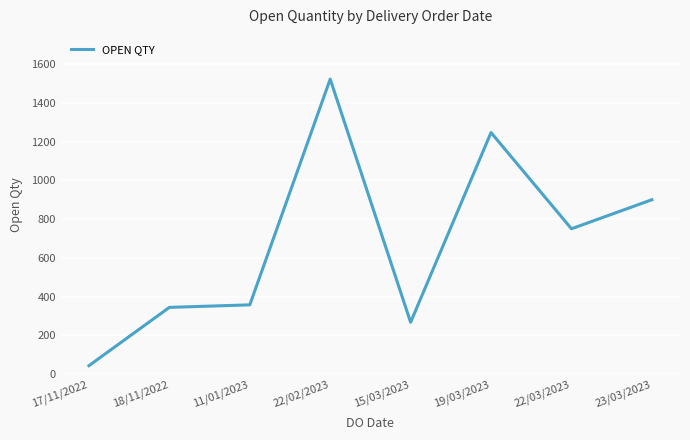

True or false: there are more than 1 points higher than both neighbors.

True